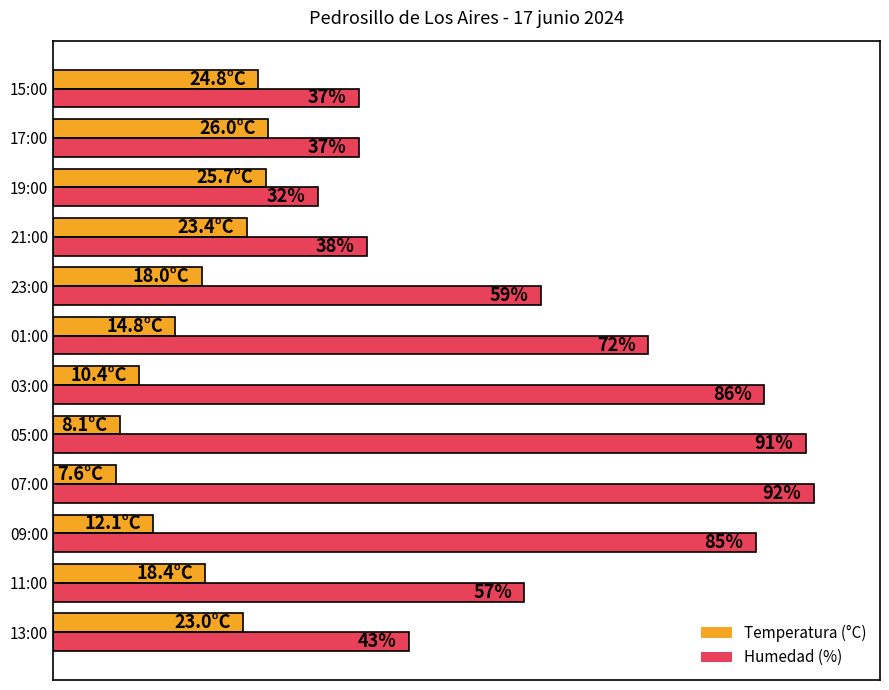

Rank the series at 03:00 from highest to lowest value.

Humedad (%), Temperatura (°C)